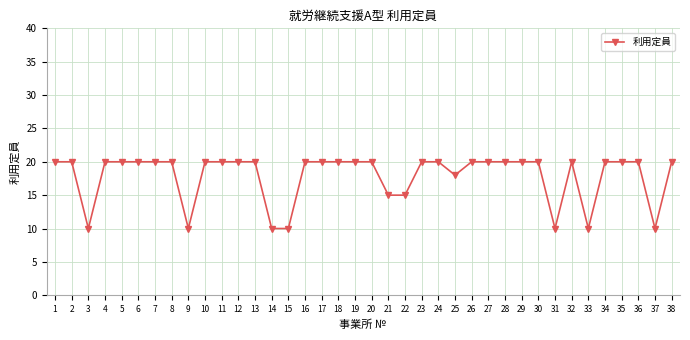

The value at 12 is 7. True or false?

False